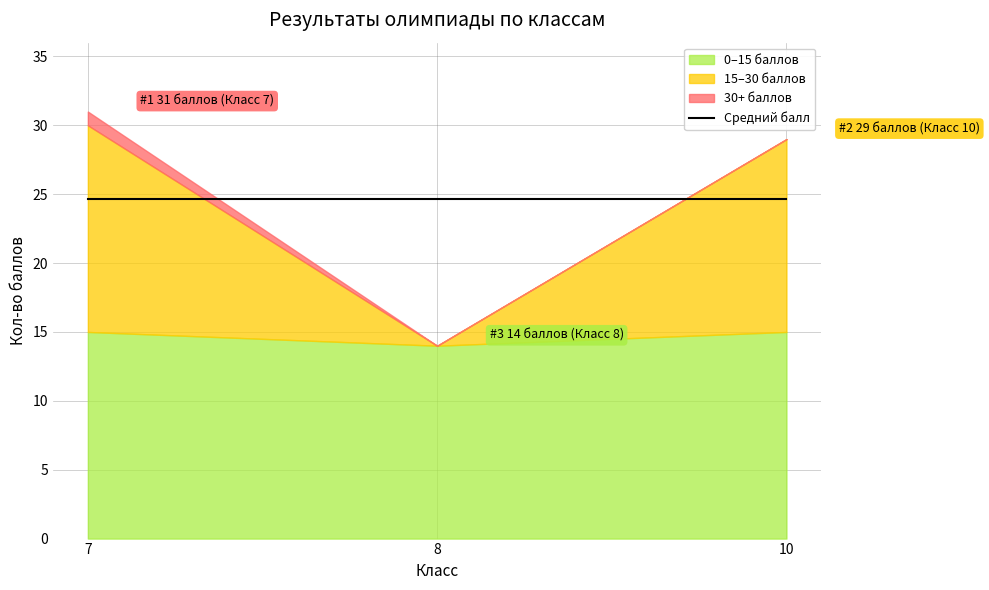

Reading left to right, list all the values displayed in this chart.

7=31	8=14	10=29